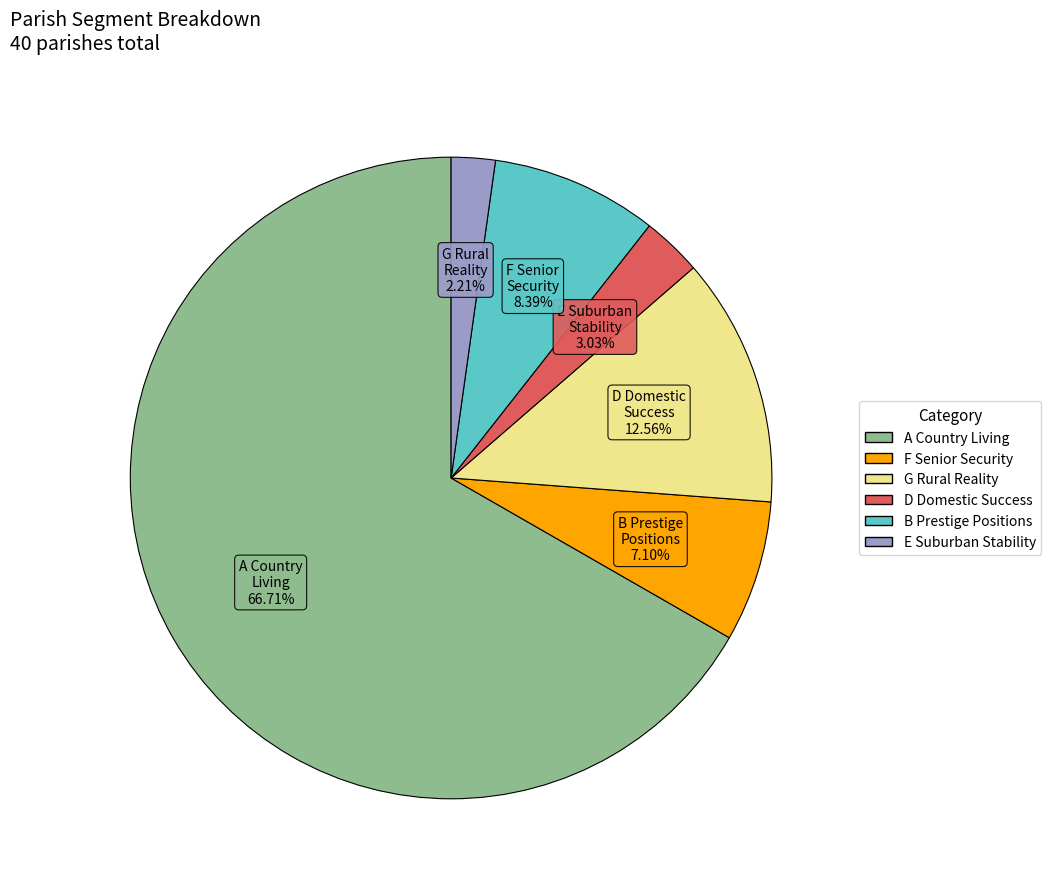

Rank the categories by value from lowest to highest.

E Suburban Stability, D Domestic Success, F Senior Security, B Prestige Positions, G Rural Reality, A Country Living